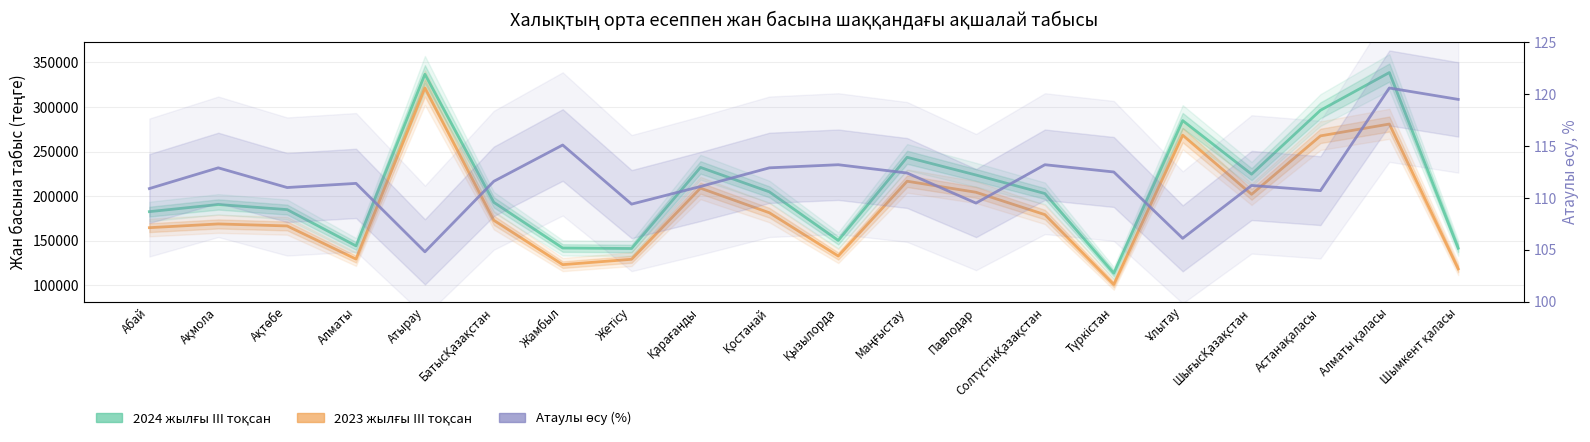

Reading right to left, extract all data points from this chart.

2024 жылғы III тоқсан: 141625.0	338663.0	296337.0	224625.0	284793.0	113566.0	202941.0	223731.0	243627.0	150358.0	204853.0	232251.0	141318.0	141853.0	193094.0	336743.0	144226.0	184934.0	190666.0	182647.0
2023 жылғы III тоқсан: 118504.0	280902.0	267622.0	202066.0	268410.0	100953.0	179282.0	204365.0	216760.0	132857.0	181393.0	208983.0	129232.0	123212.0	172955.0	321403.0	129457.0	166617.0	168849.0	164671.0
Атаулы өсу (%): 119.5	120.6	110.7	111.2	106.1	112.5	113.2	109.5	112.4	113.2	112.9	111.1	109.4	115.1	111.6	104.8	111.4	111.0	112.9	110.9